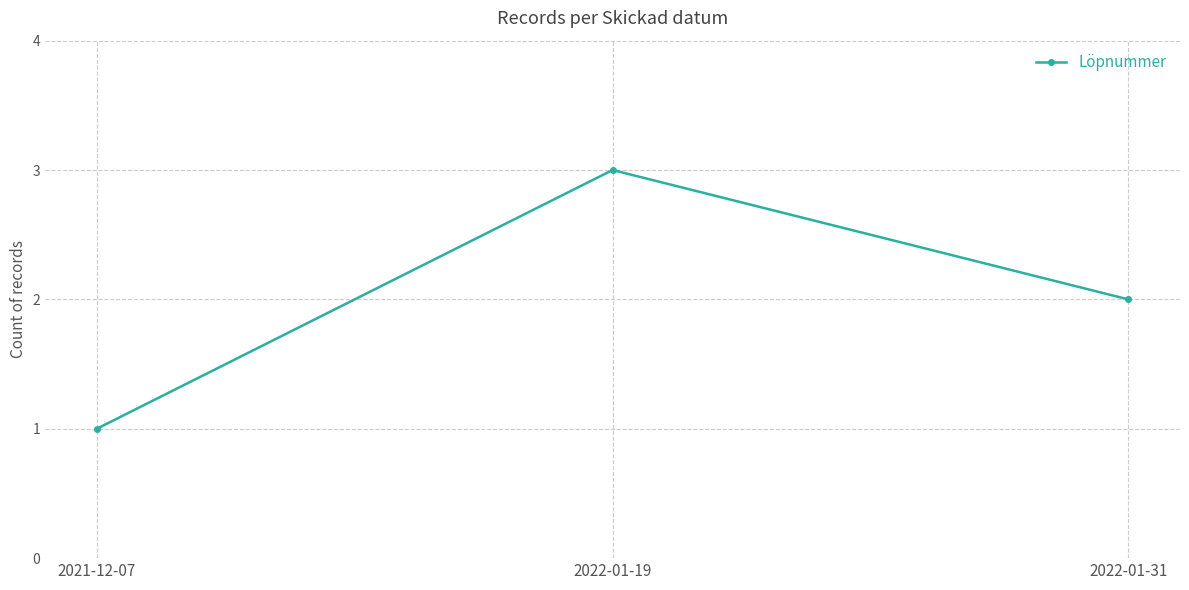

True or false: the data shows 1 at 2021-12-07.

True